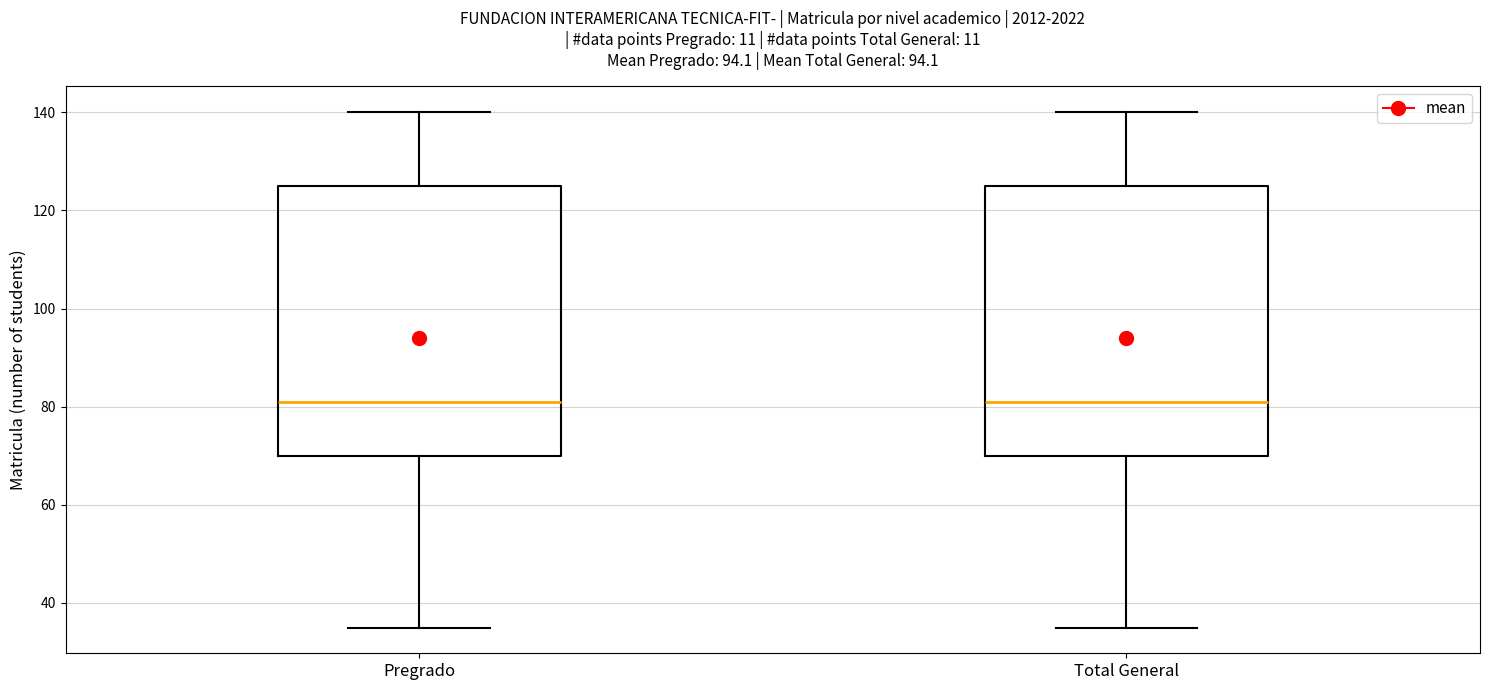

Reading left to right, transcribe this box plot: for each box, give where its median line is, the range the box spans, and where its two whiskers end, as read against the y-axis. The values are not printed on the chart, so give them approximately, as read against the axis.

Pregrado: median 82, box 70 to 126, whiskers 36 to 140
Total General: median 82, box 70 to 126, whiskers 36 to 140